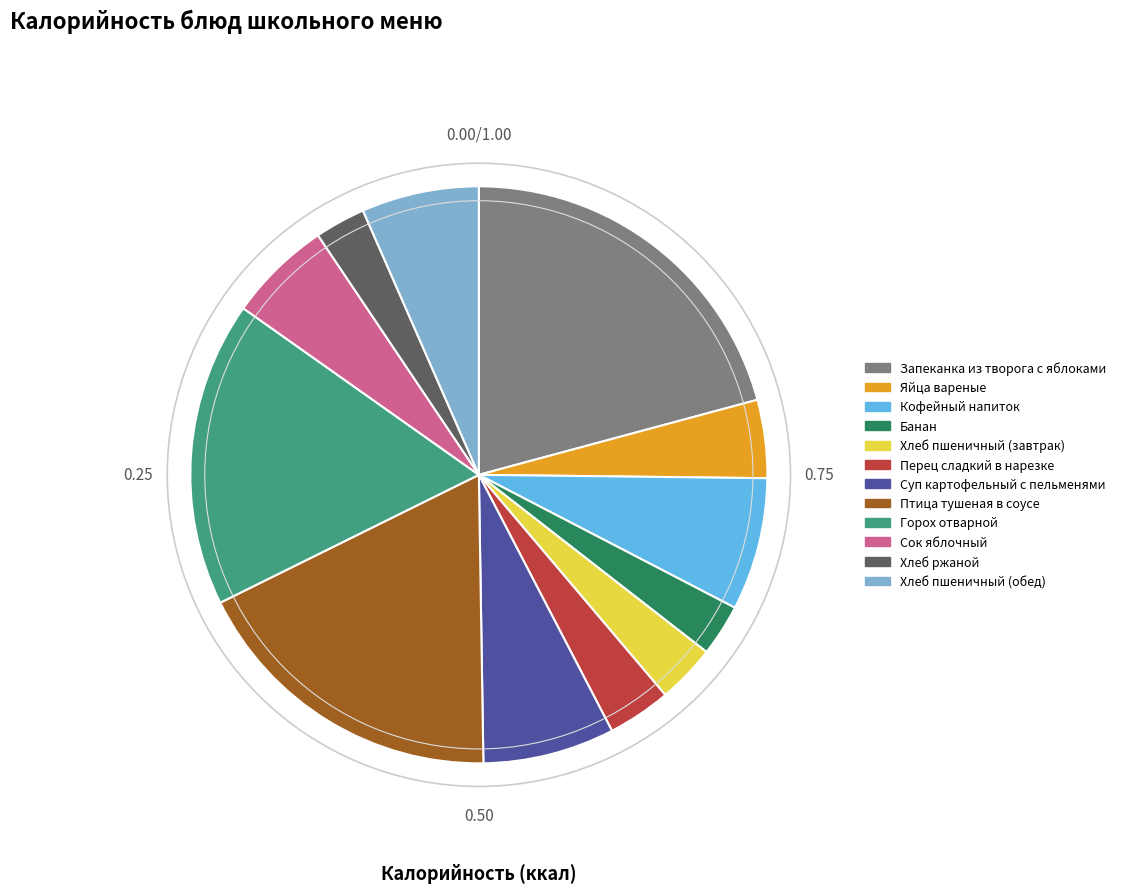

Does Банан account for over 50% of the chart?

No